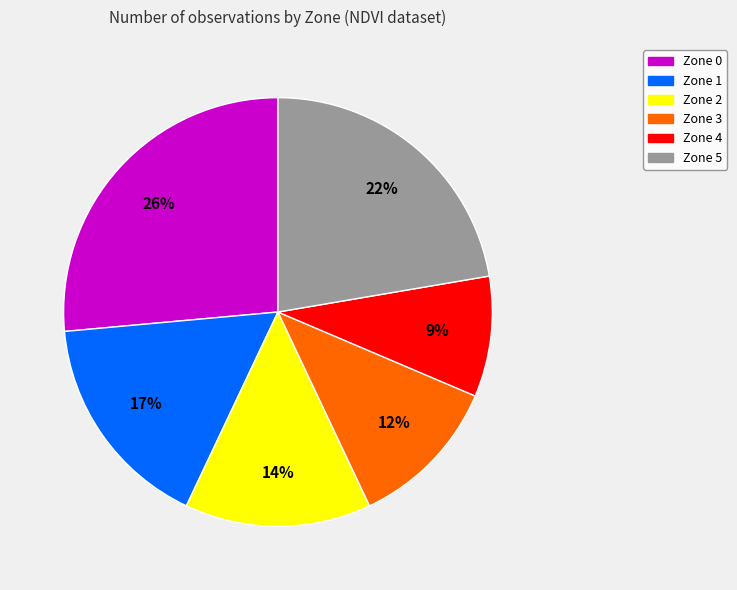

Is there a majority slice in this chart?

No